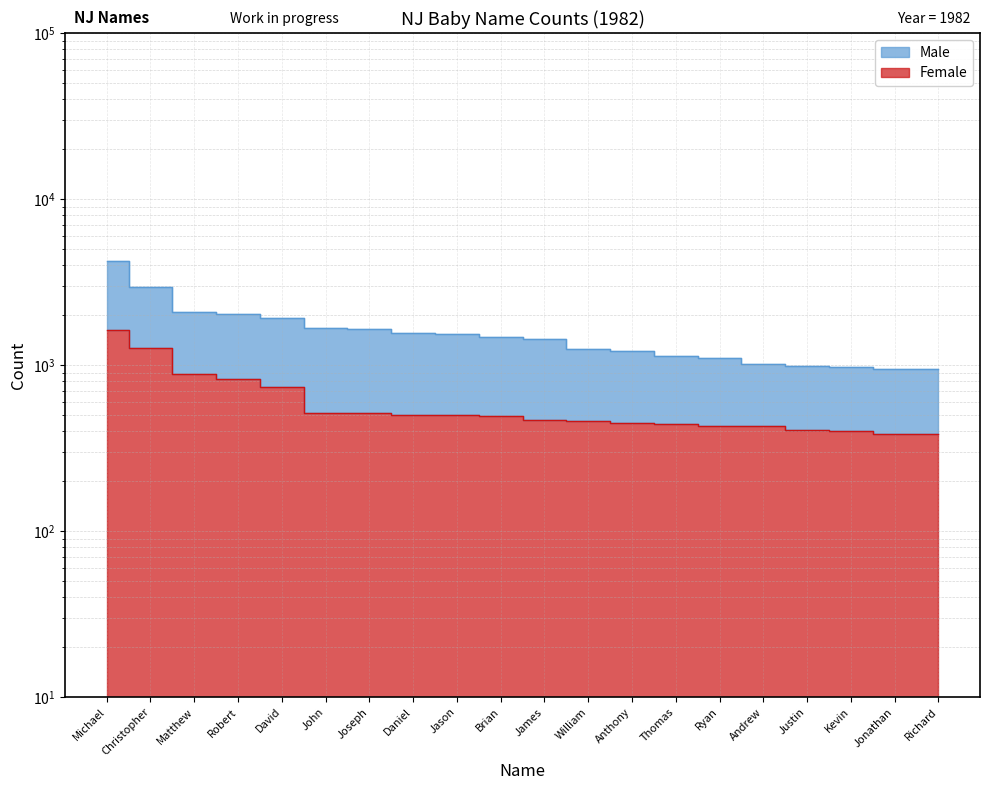

How many values in the Male series are below 1482?

10